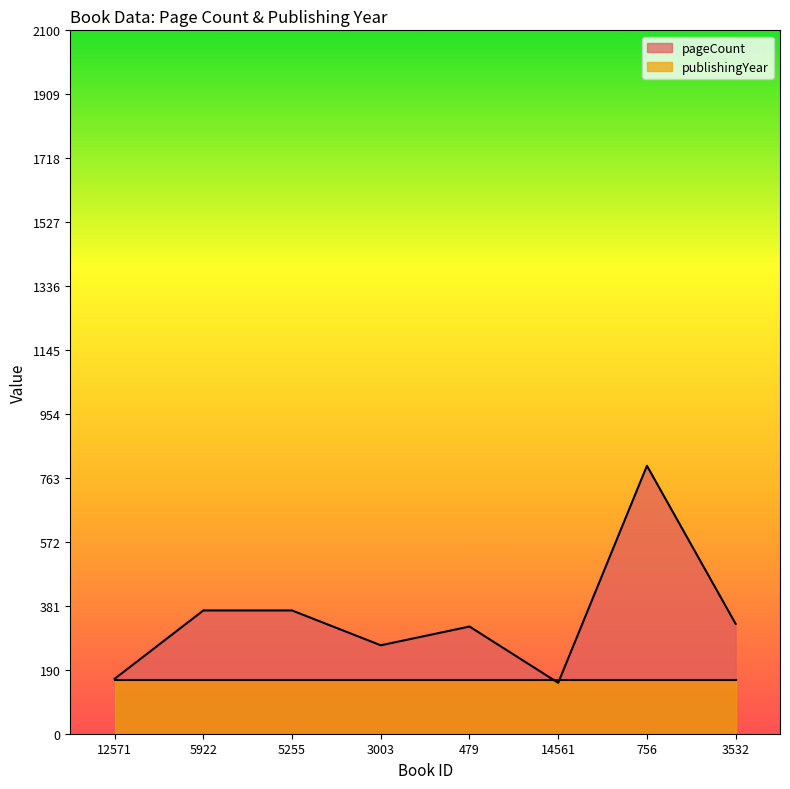

How many series are shown in this chart?

2